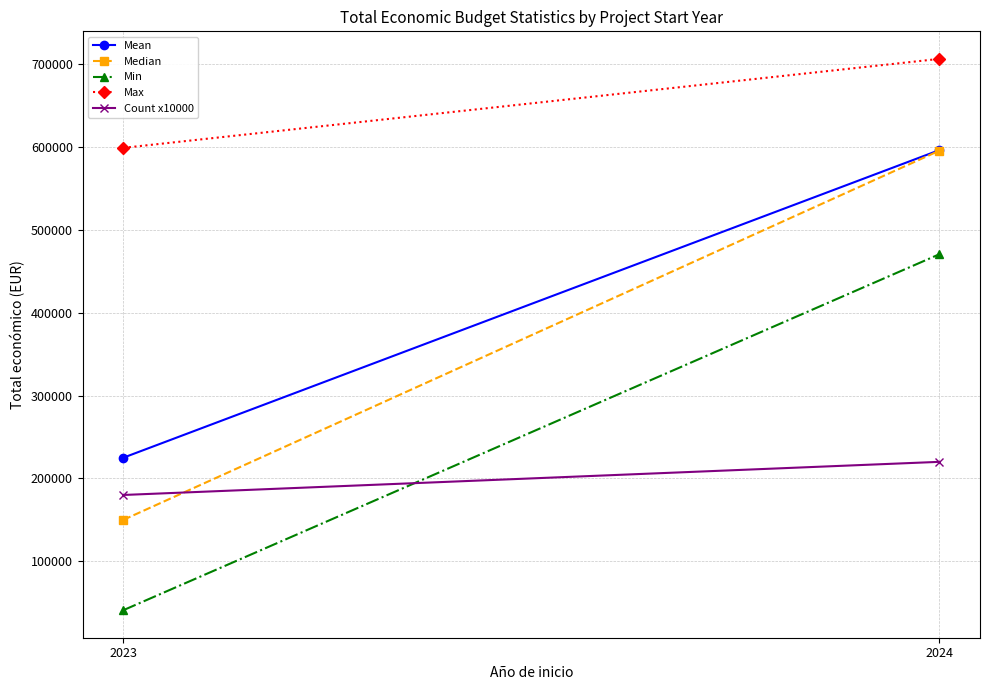

What is the spread (max minus min) of values at 2023?

558386.0